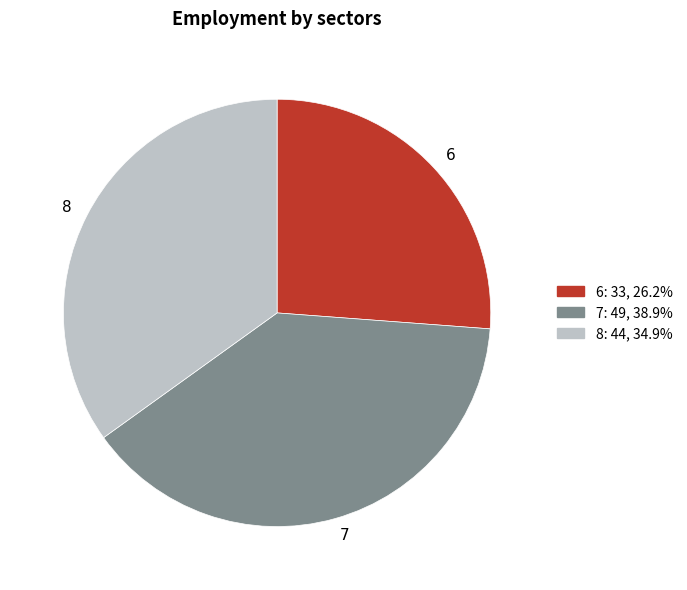

Is there a majority slice in this chart?

No